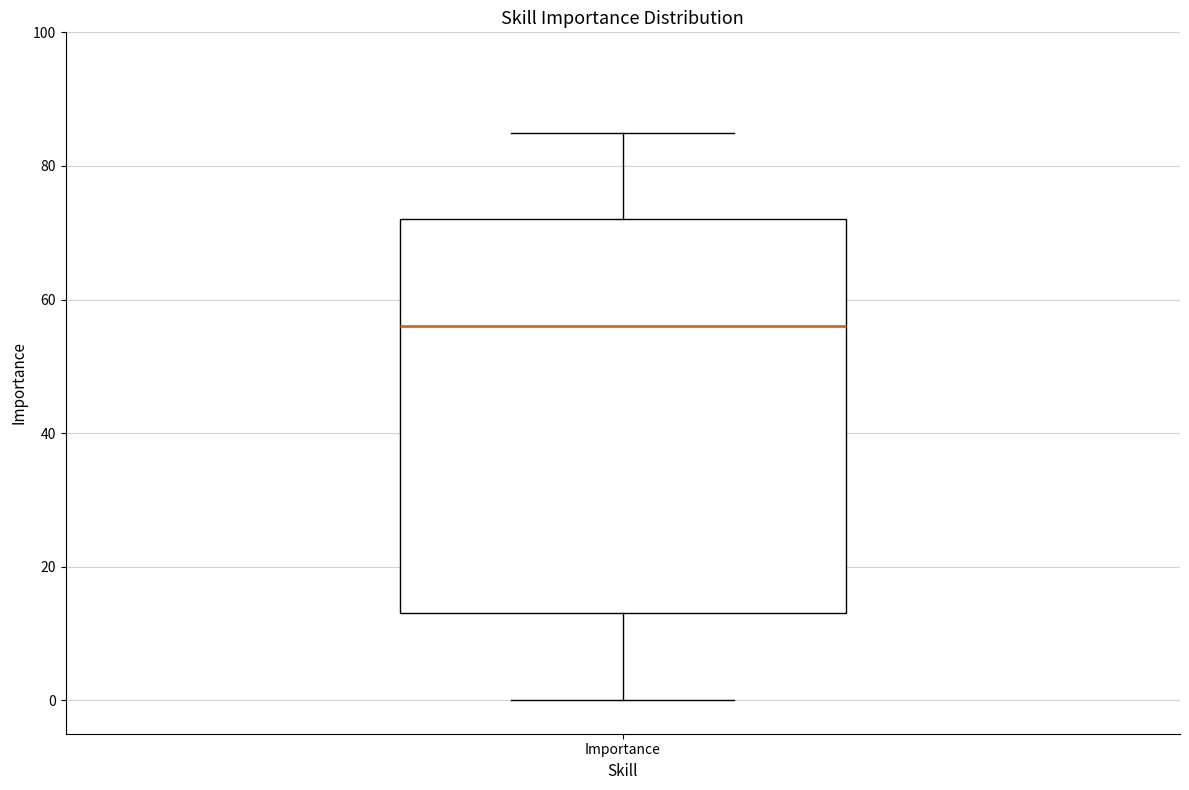

Read this box plot against the y-axis: the position of the median line, the range covered by the box, and the ends of both whiskers. The values are not printed on the chart, so give them approximately, as read against the axis.

median 56, box 14 to 72, whiskers 0 to 86